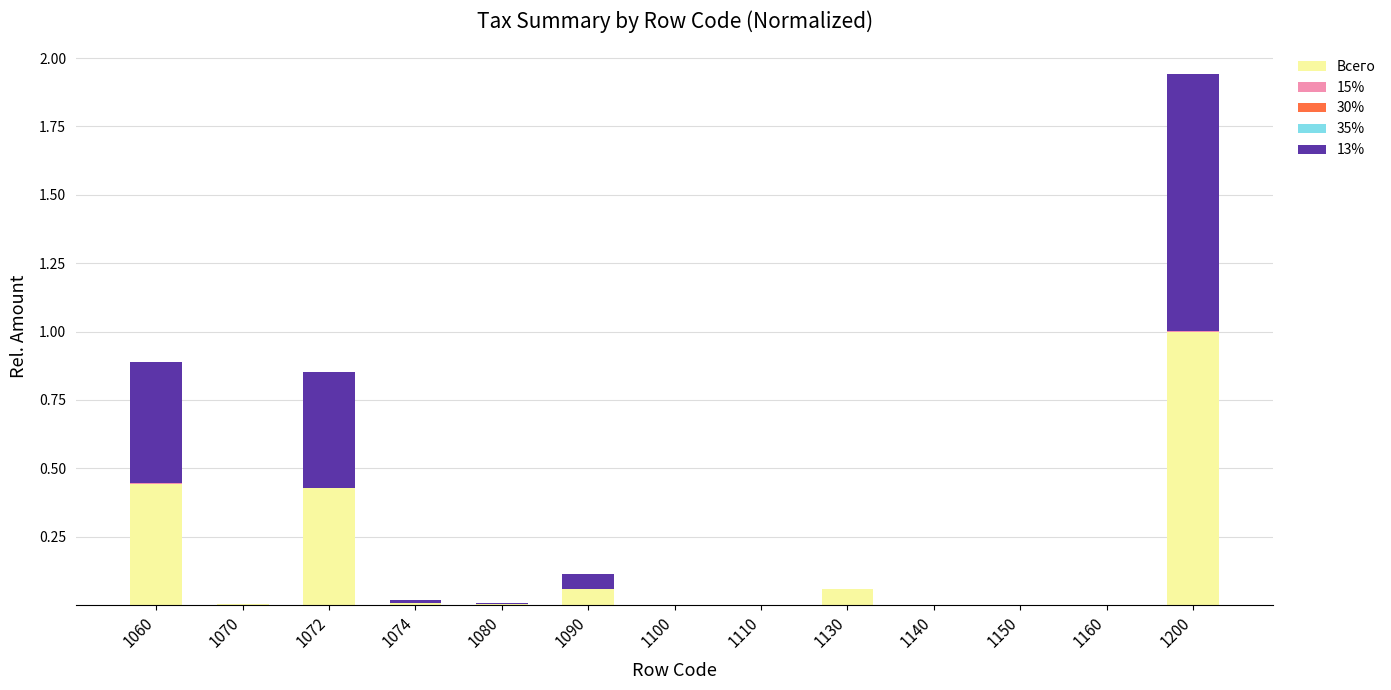

What is the highest value of the Всего series?

1.0